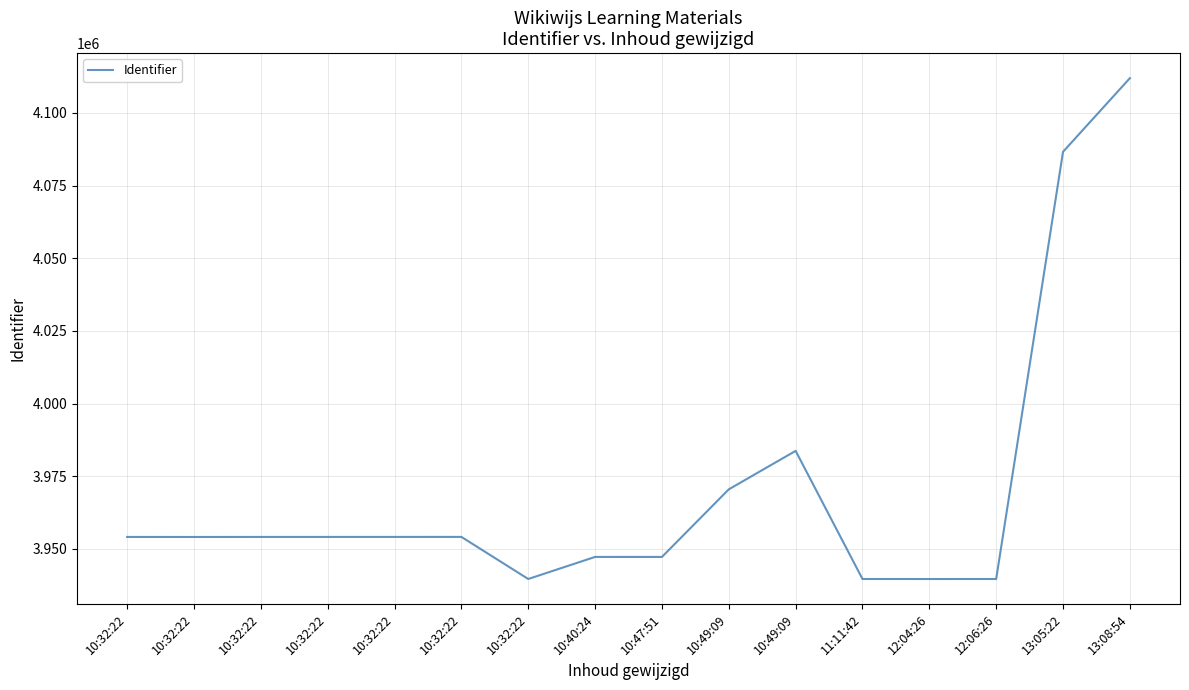

What is the change in value from 10:47:51 to 12:04:26?

-7597